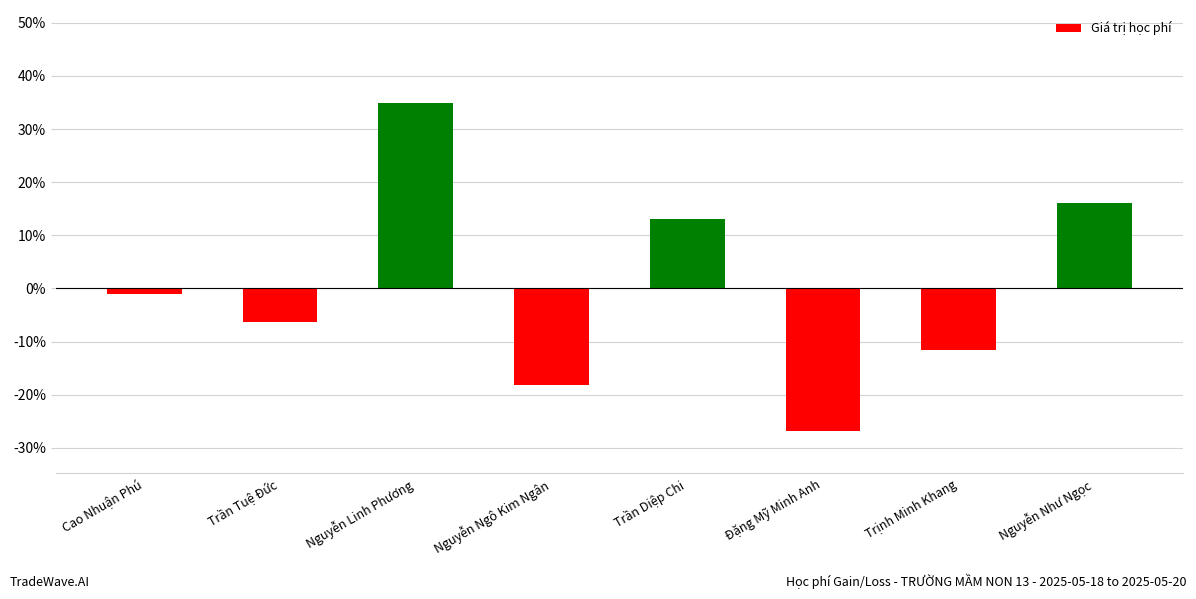

The chart shows a value of 0.3 at Nguyễn Linh Phương. True or false?

True